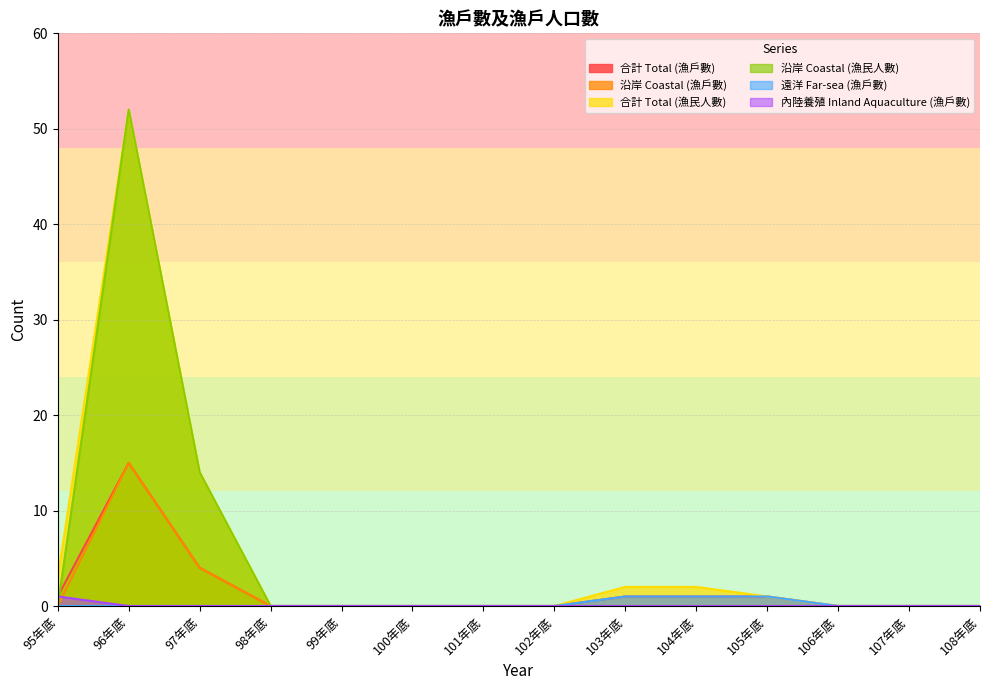

True or false: 沿岸 Coastal (漁民人數) and 內陸養殖 Inland Aquaculture (漁戶數) cross at least once.

True